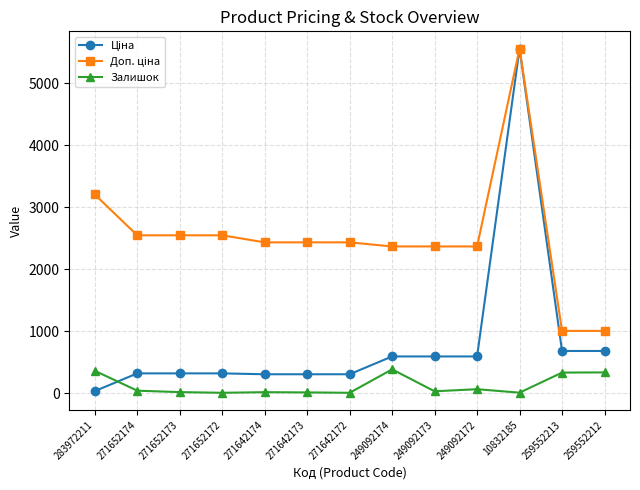

True or false: Залишок has a value of 548.9 at 259552212.

False